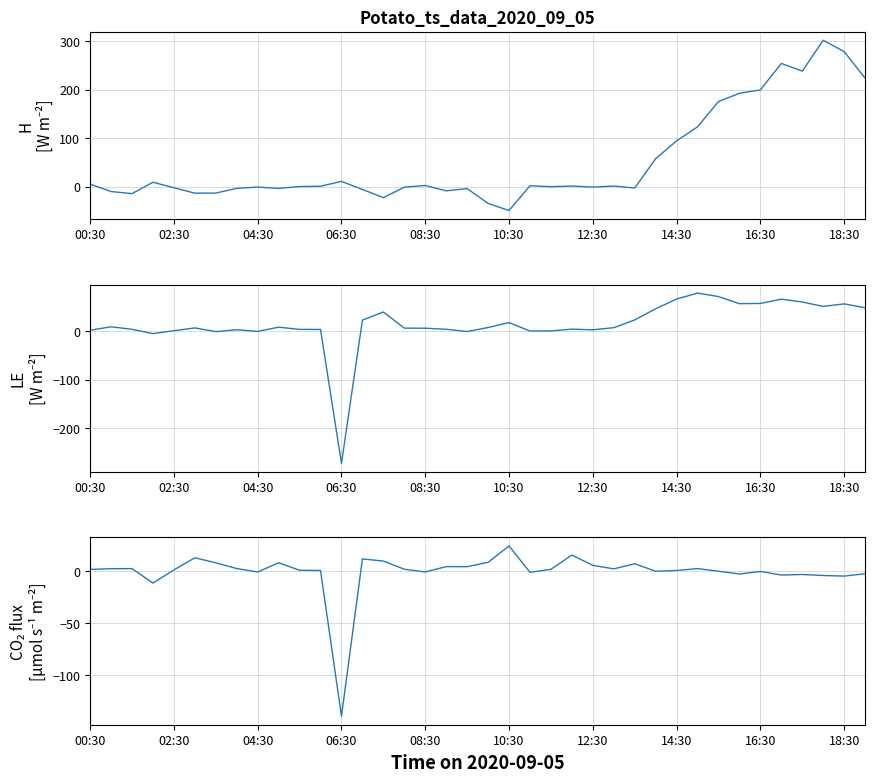

What value does the LE series have at 04:30?

3.8